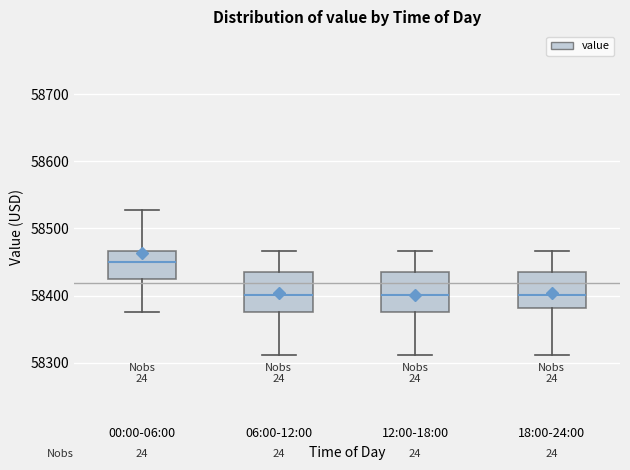

Reading left to right, read every box against the y-axis: the position of its median line, the range the box covers, and the ends of its whiskers. The values are not printed on the chart, so give them approximately, as read against the axis.

00:00-06:00: median 58450, box 58420 to 58470, whiskers 58370 to 58530
06:00-12:00: median 58400, box 58370 to 58440, whiskers 58310 to 58470
12:00-18:00: median 58400, box 58370 to 58440, whiskers 58310 to 58470
18:00-24:00: median 58400, box 58380 to 58440, whiskers 58310 to 58470